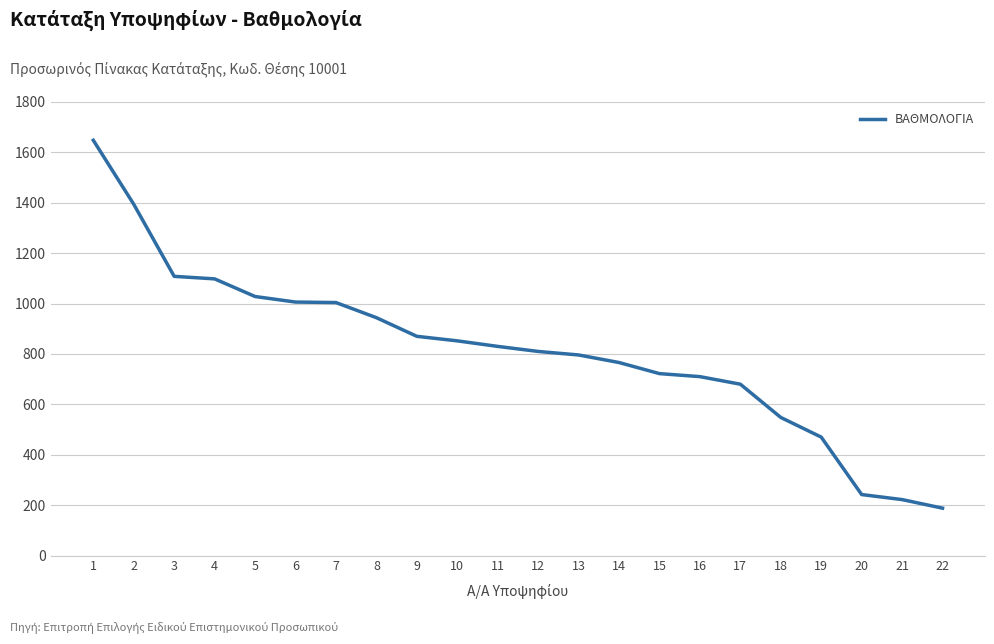

What value does the data have at 9, to the nearest 50?

850